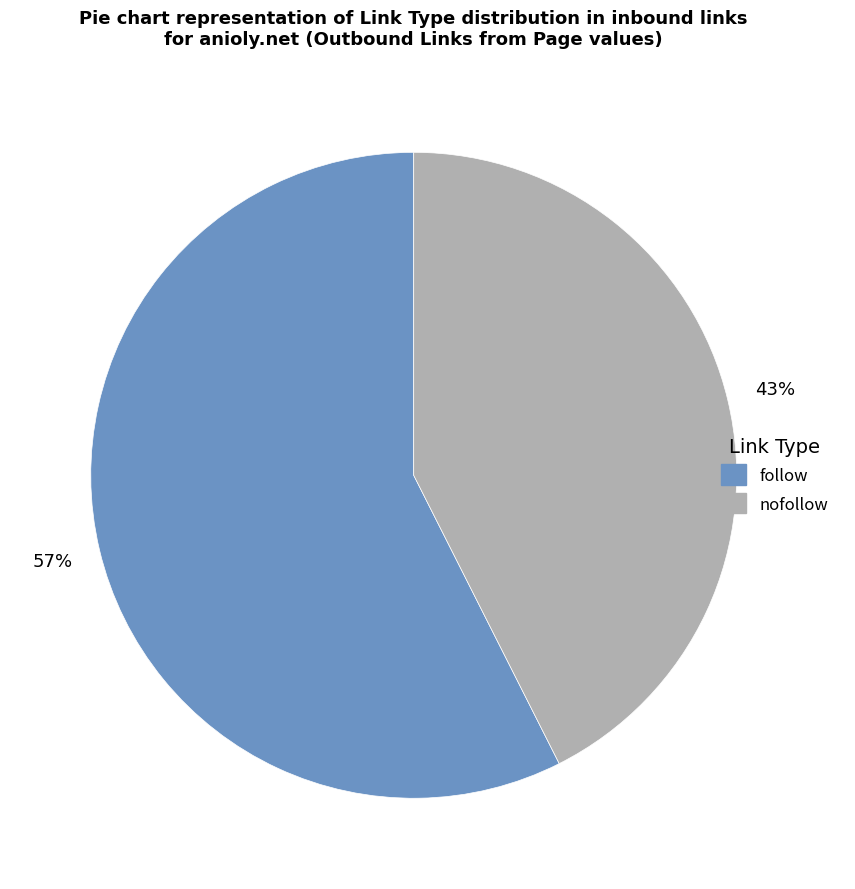

How many slices are in this pie chart?

2